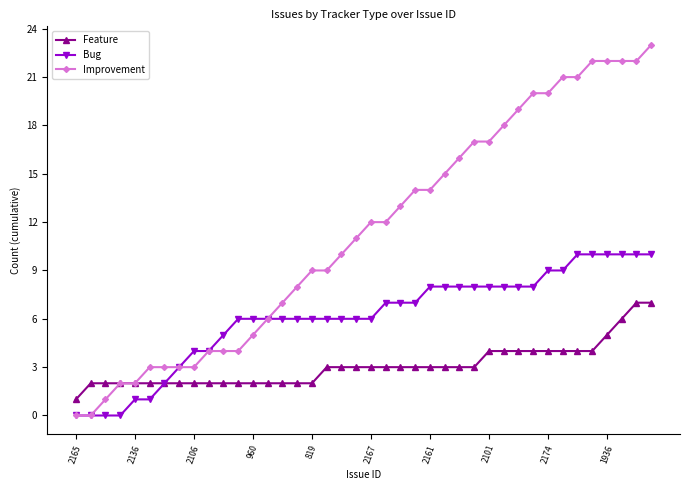

What is the maximum value shown in the chart?

23